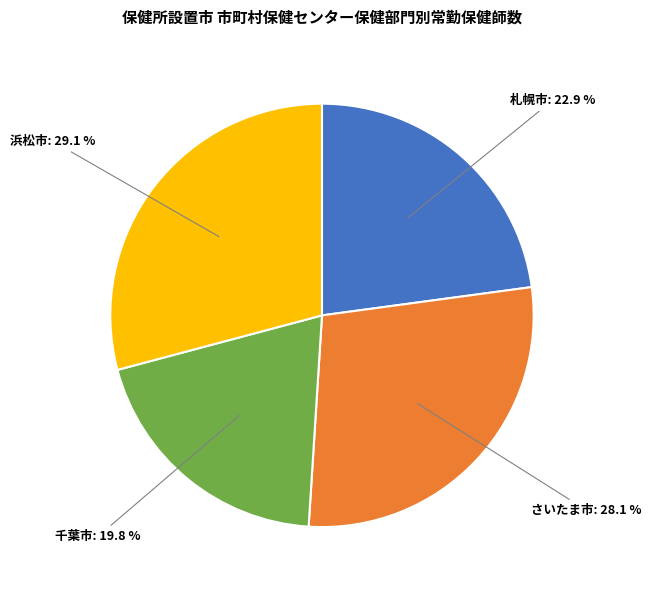

Is there any slice that represents more than half of the pie?

No